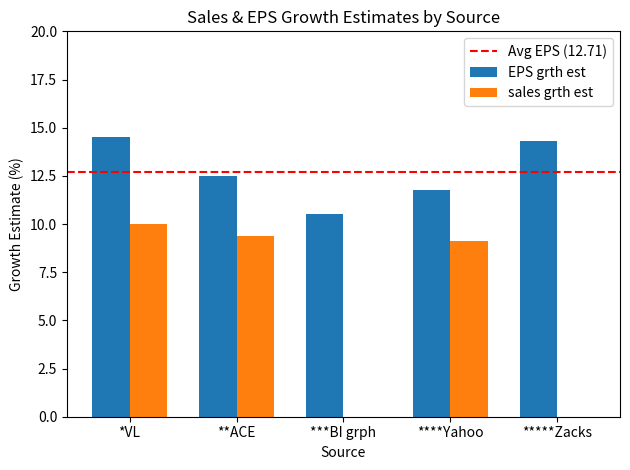

Read the EPS grth est value at ****Yahoo.

11.8